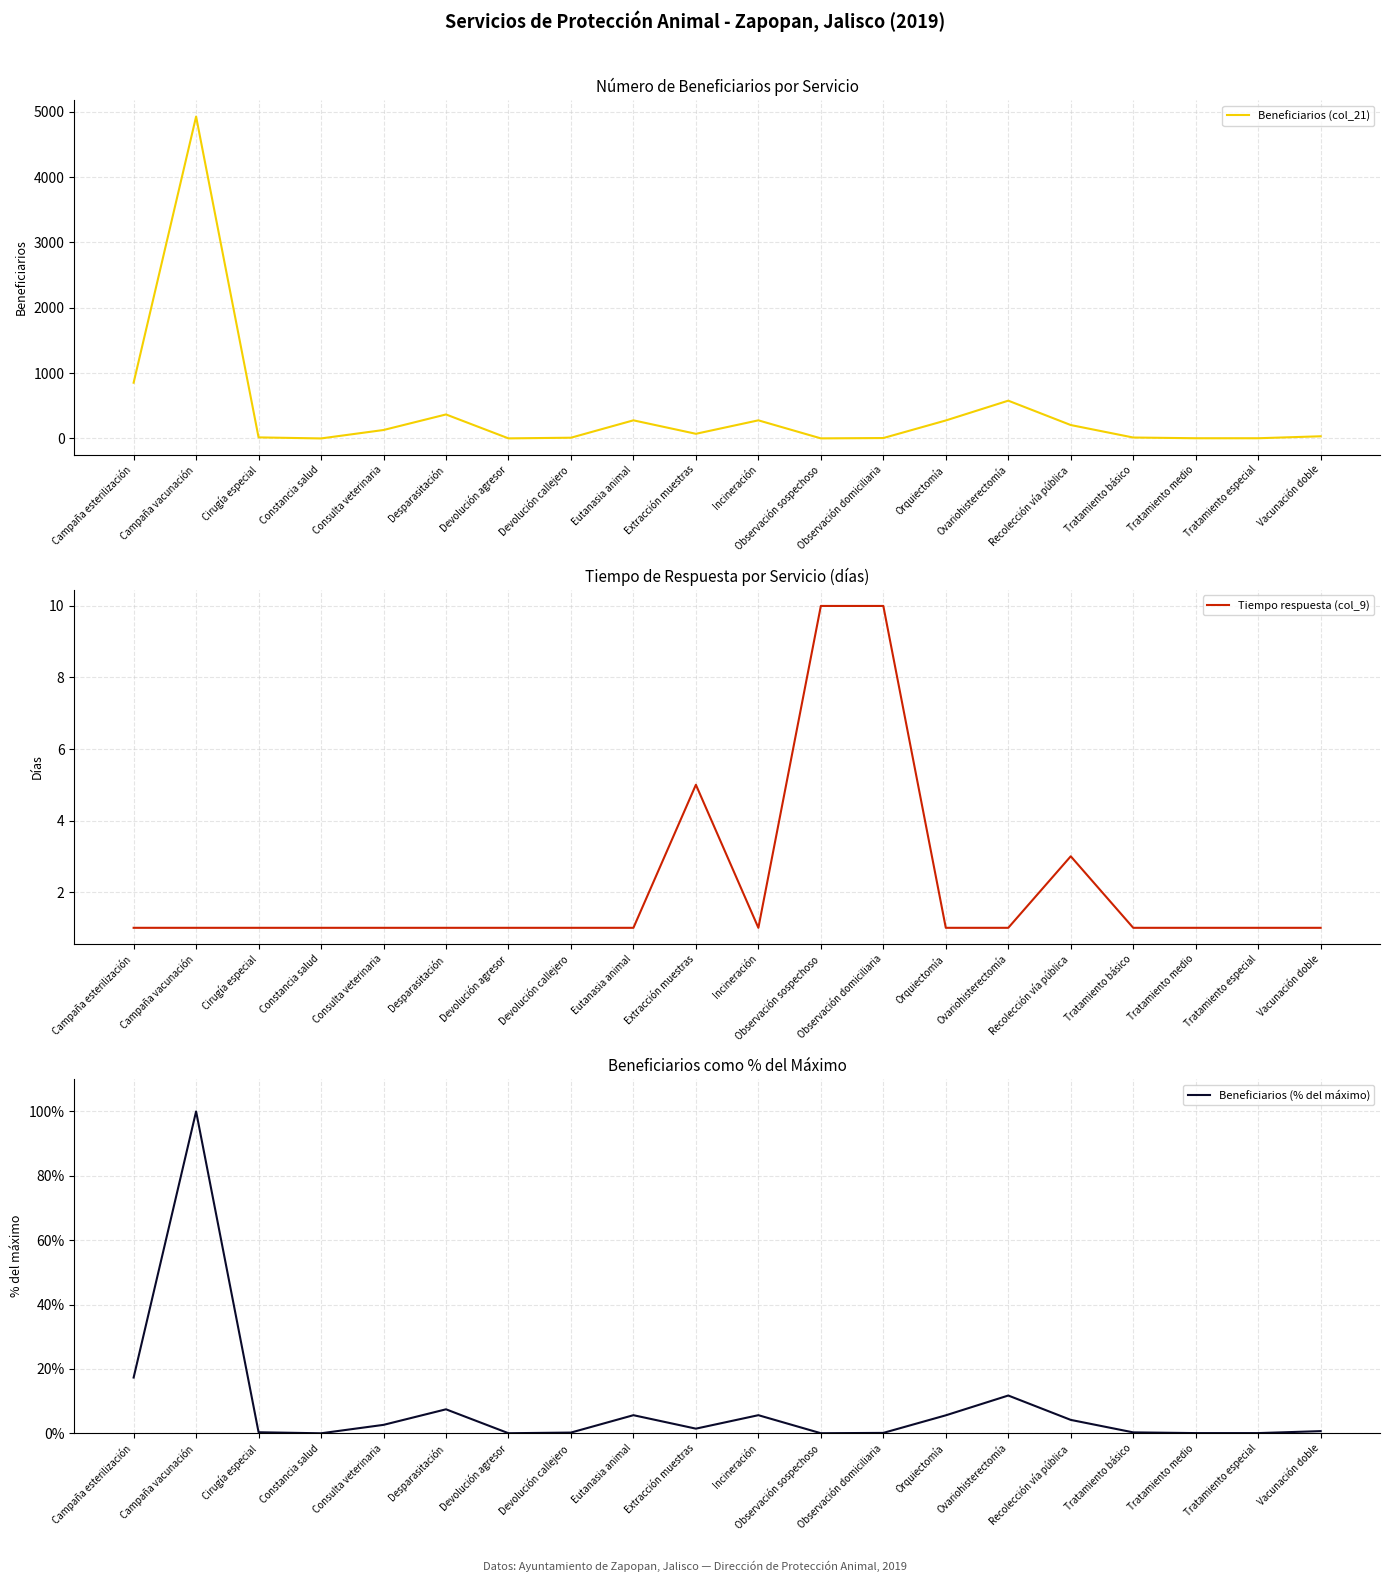

What is the maximum value shown in the chart?

4926.0